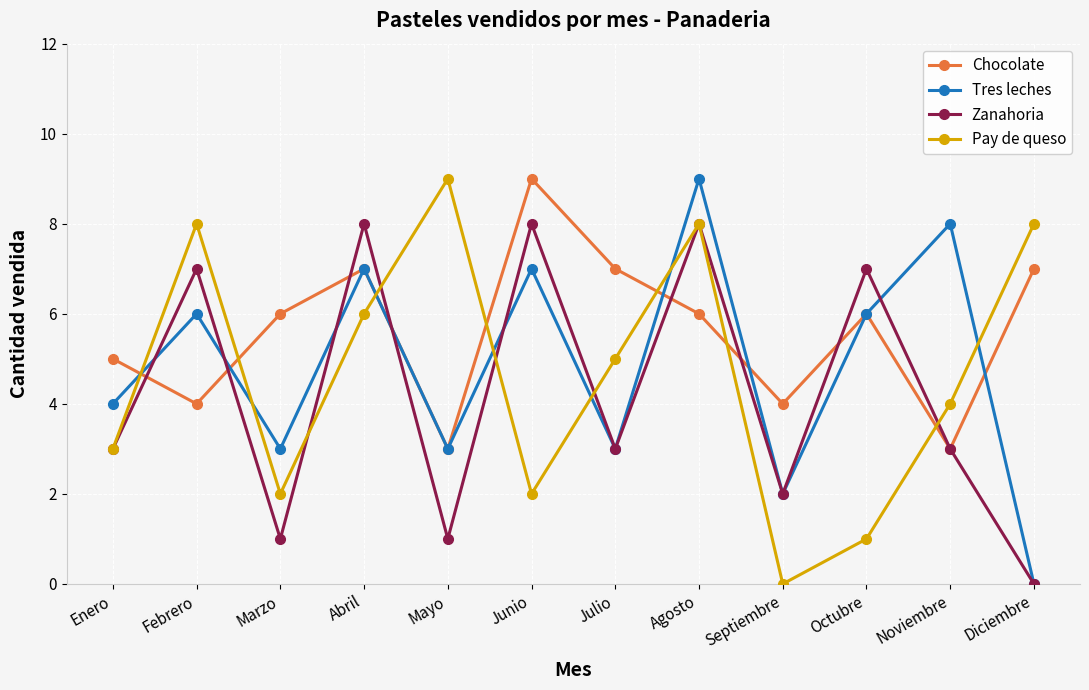

What is the maximum value shown in the chart?

9